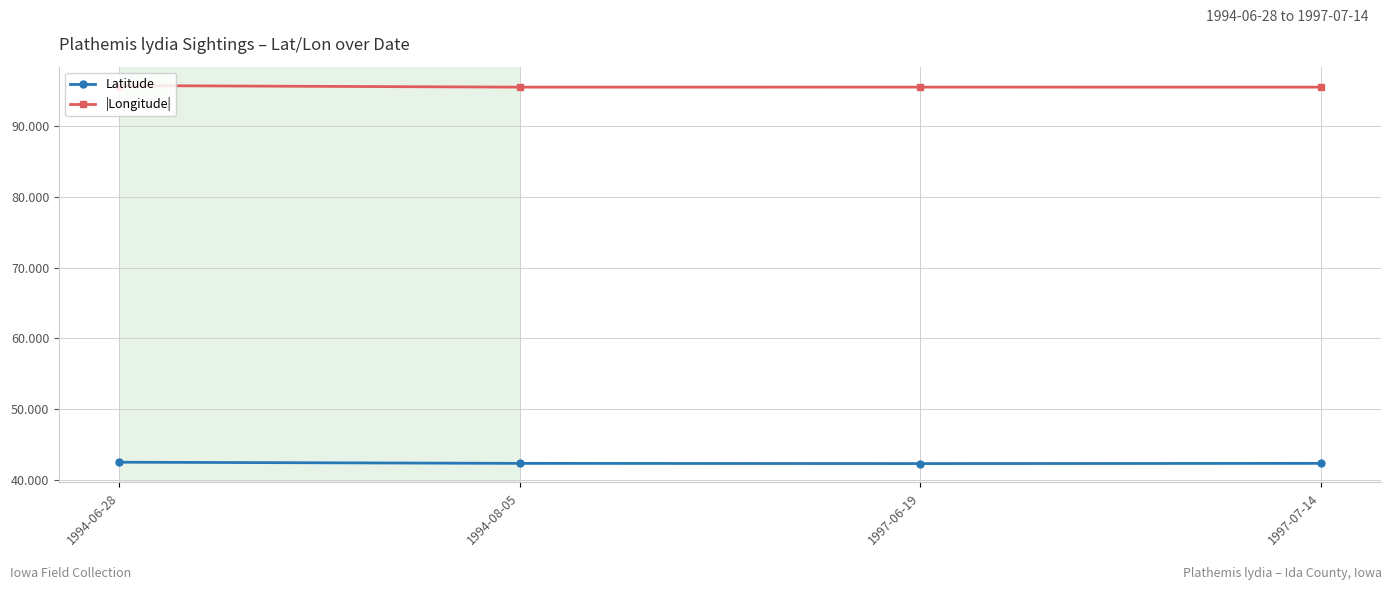

True or false: |Longitude| has more than 1 interior local peaks.

False